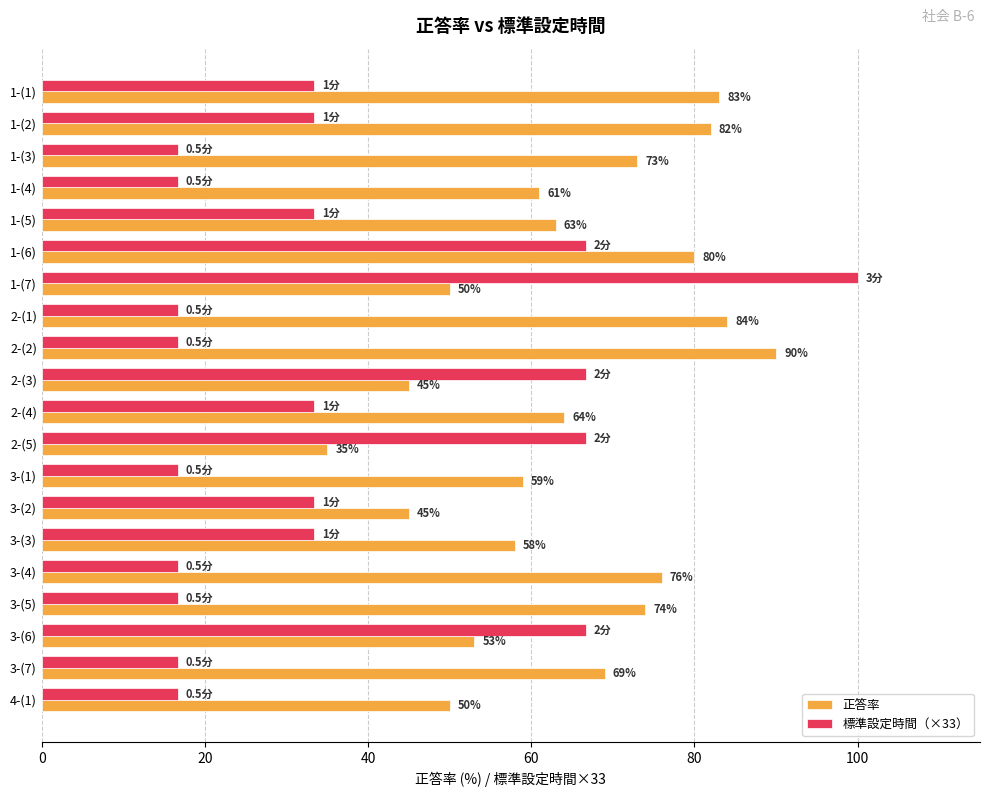

List the series in order of their peak value, highest first.

標準設定時間（×33）, 正答率